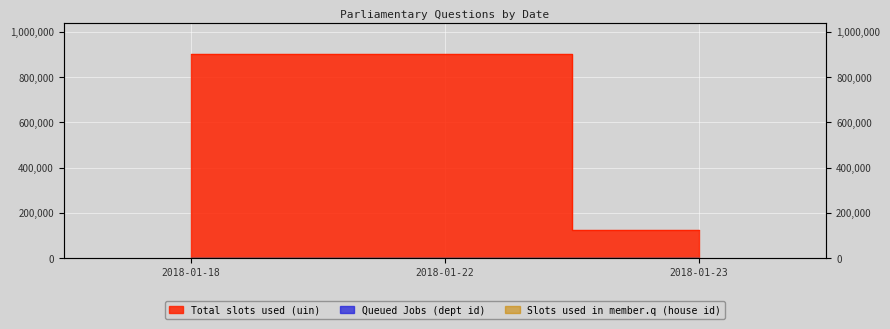

What is the sum of the Queued Jobs (dept id) values at 2018-01-23 and 2018-01-22?

36